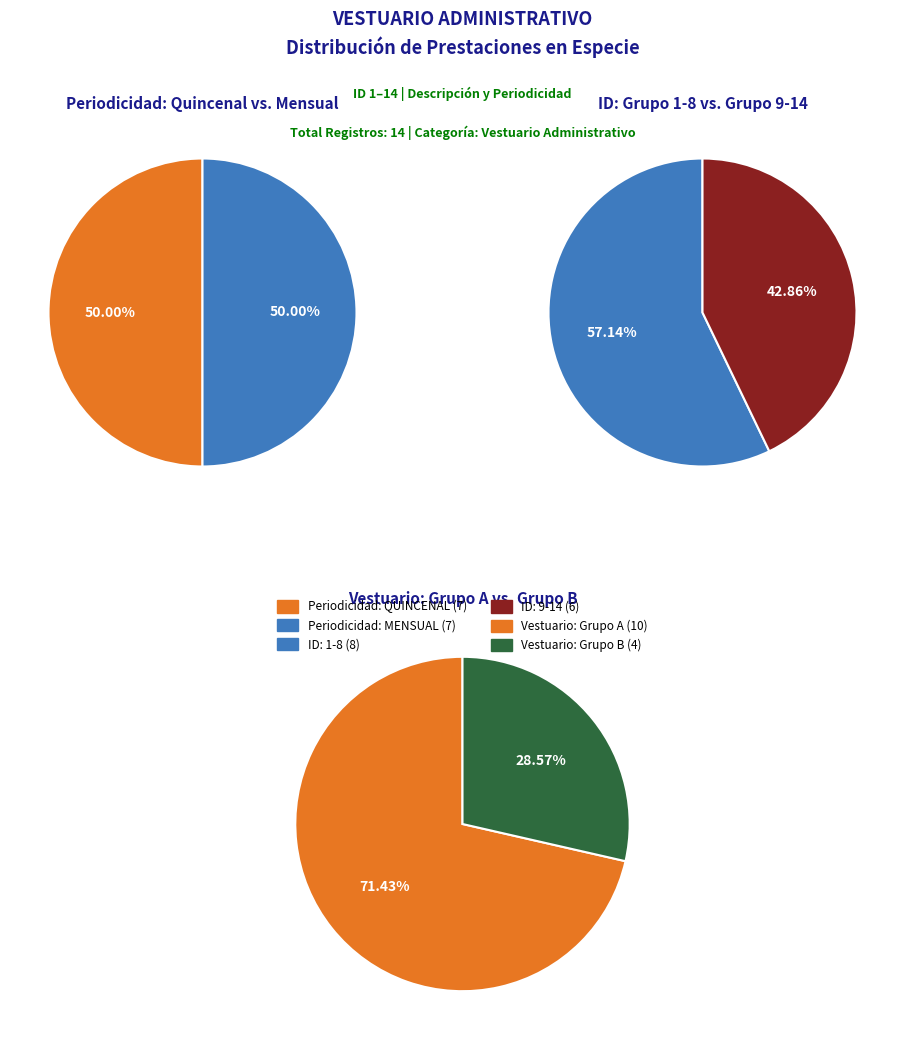

Is there a majority slice in this chart?

No